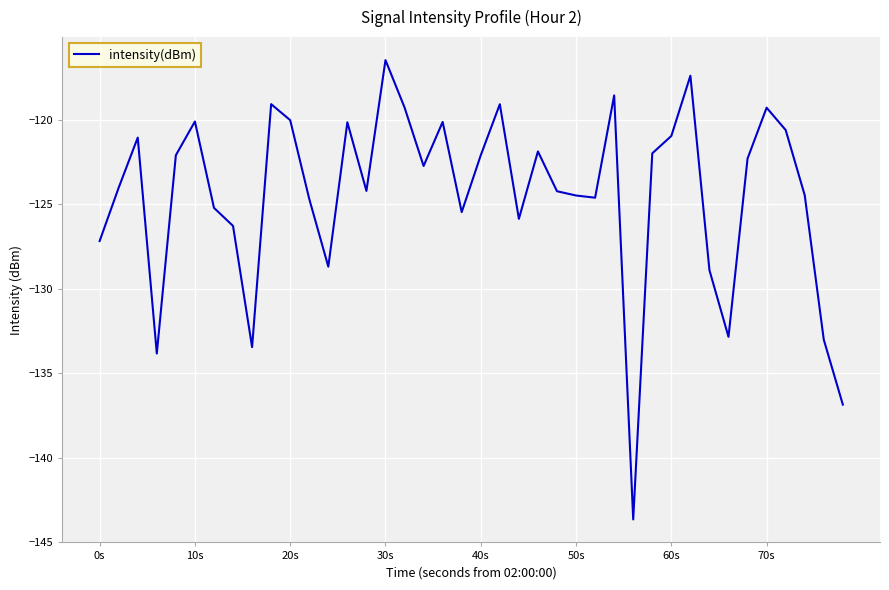

Does the chart display data point markers on the line(s)?

No